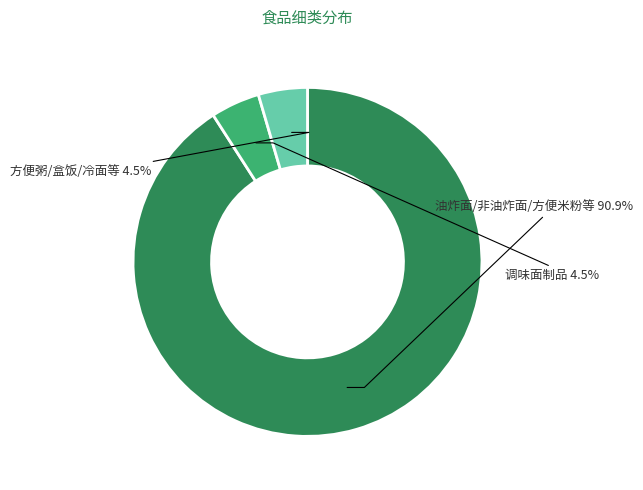

Is the sum of 调味面制品 and 方便粥/盒饭/冷面等 greater than half?

No